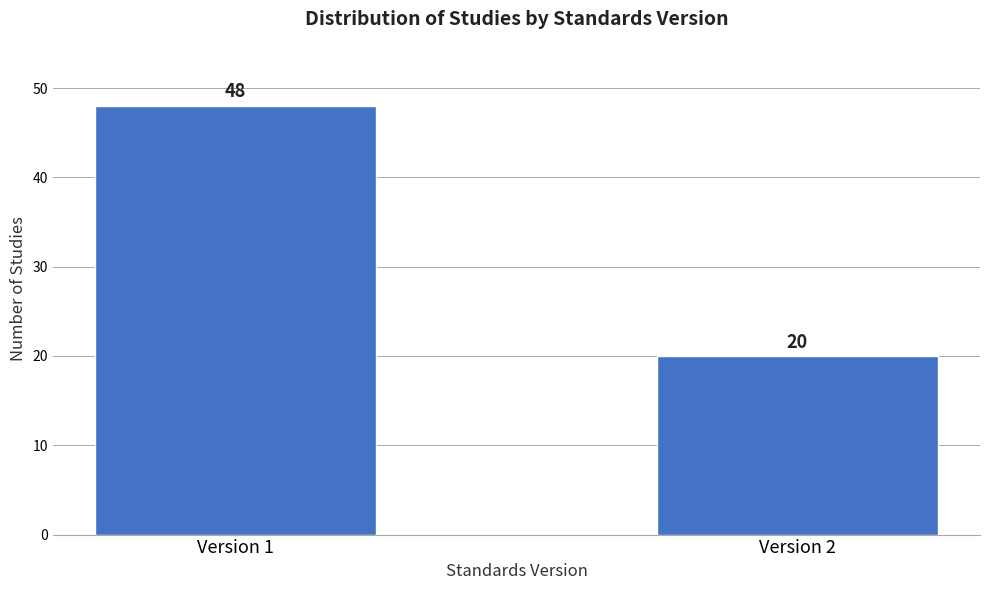

Reading right to left, extract all data points from this chart.

20	48